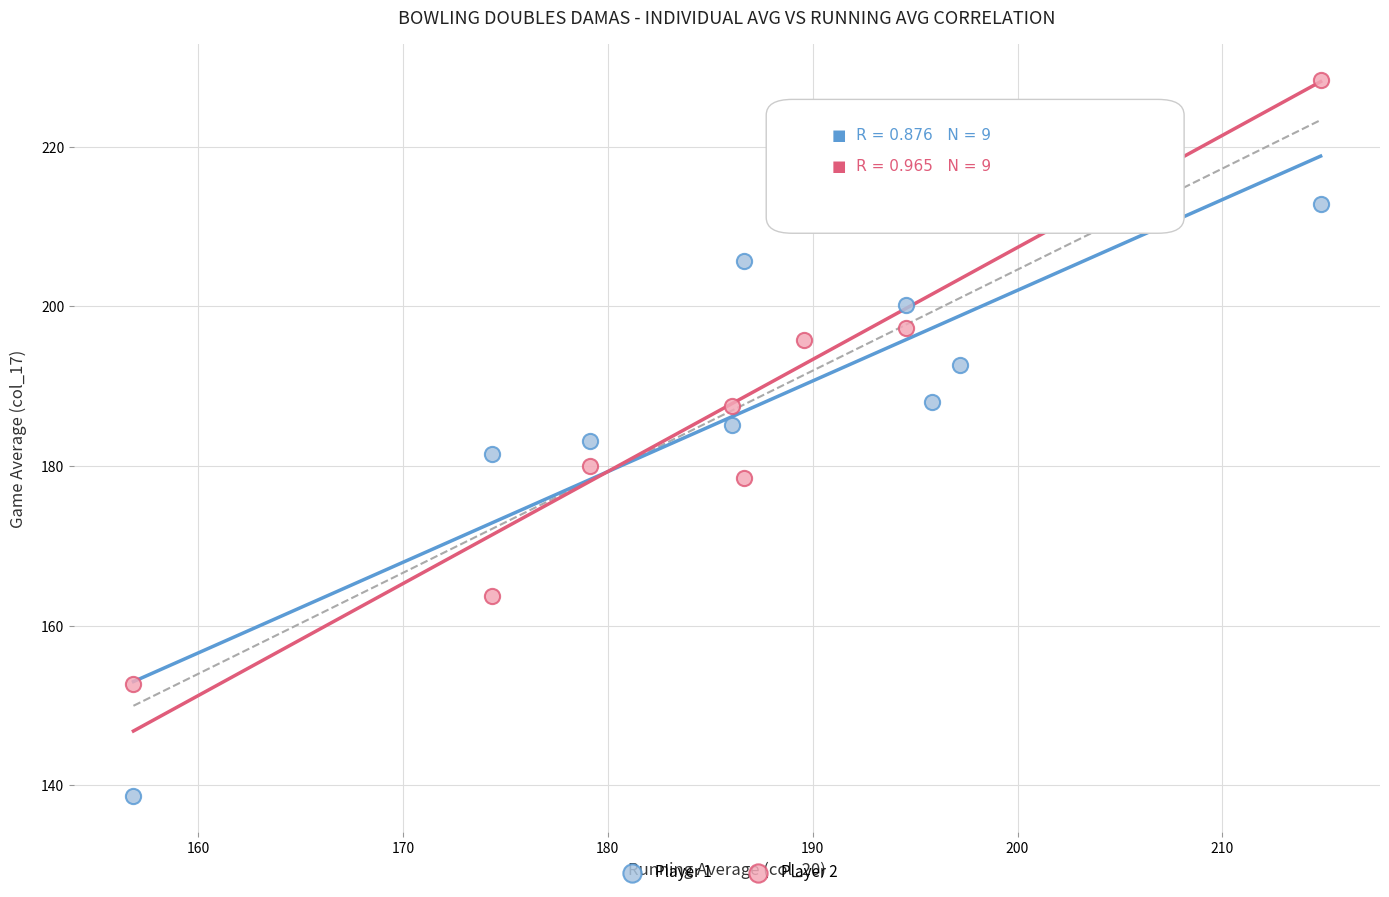

Which series contains the lowest Y value?

Player 1